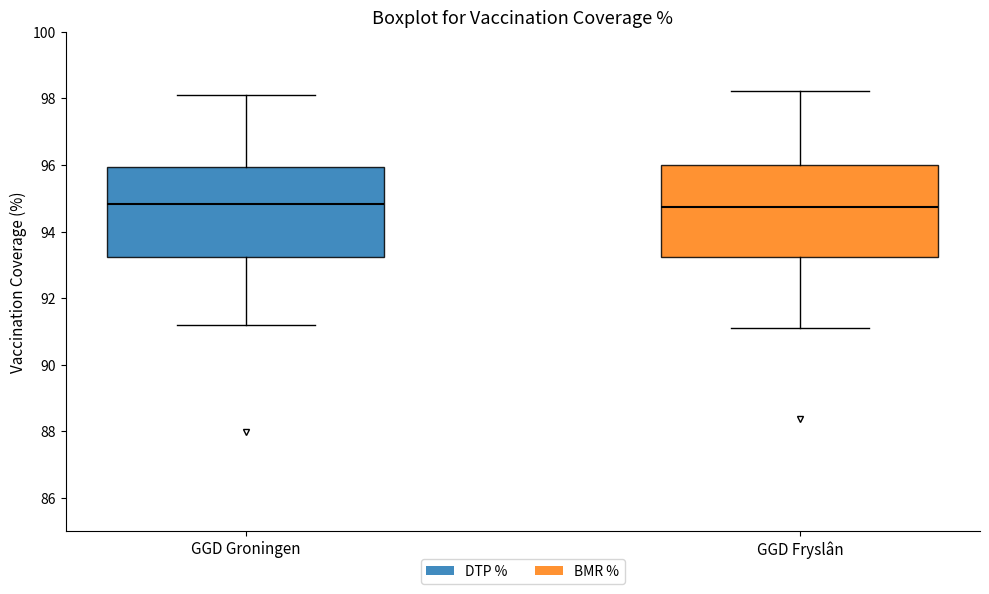

Where does the upper whisker of the box for GGD Groningen end on the y-axis? The values are not printed on the chart, so give them approximately, as read against the axis.

98.2